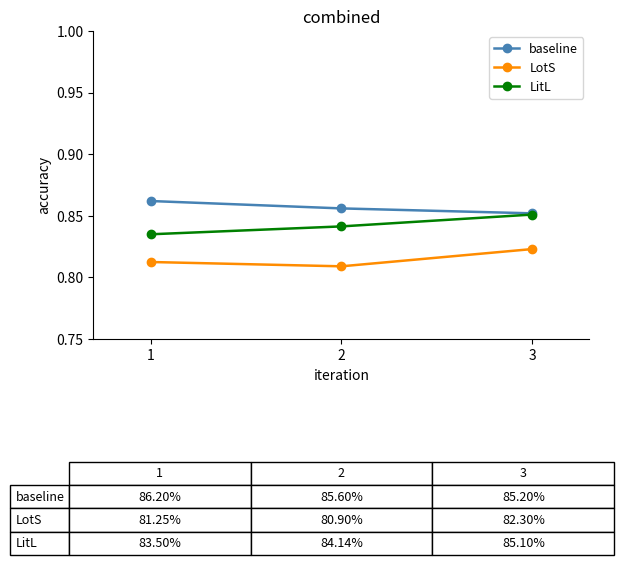

Which series has the widest spread of values?

LitL